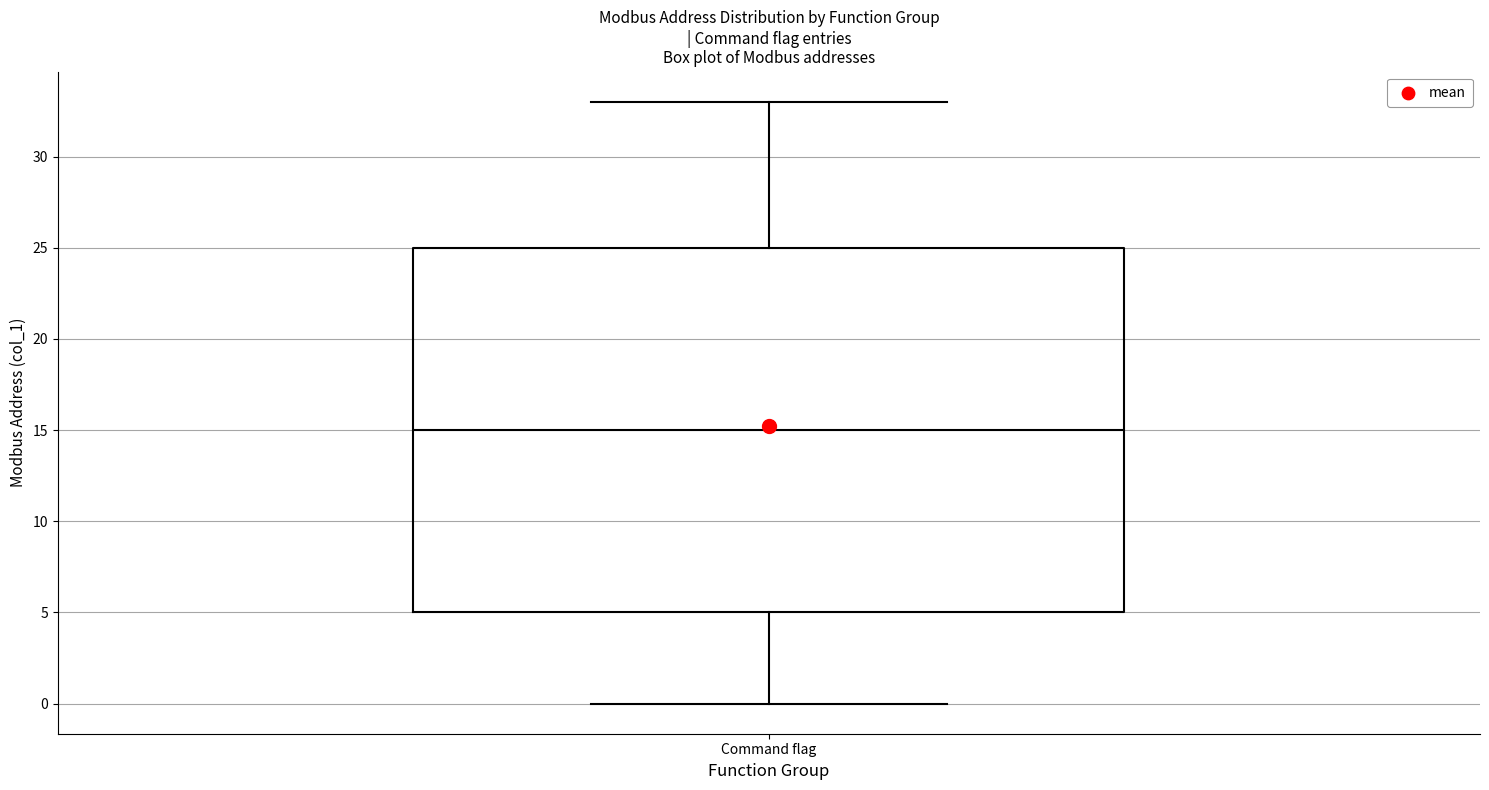

Where is the lower edge of the box for Command flag on the y-axis? The values are not printed on the chart, so give them approximately, as read against the axis.

5